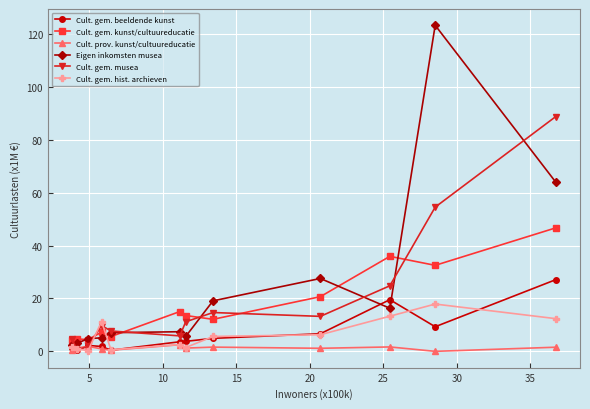

How many data points does each series have?

12